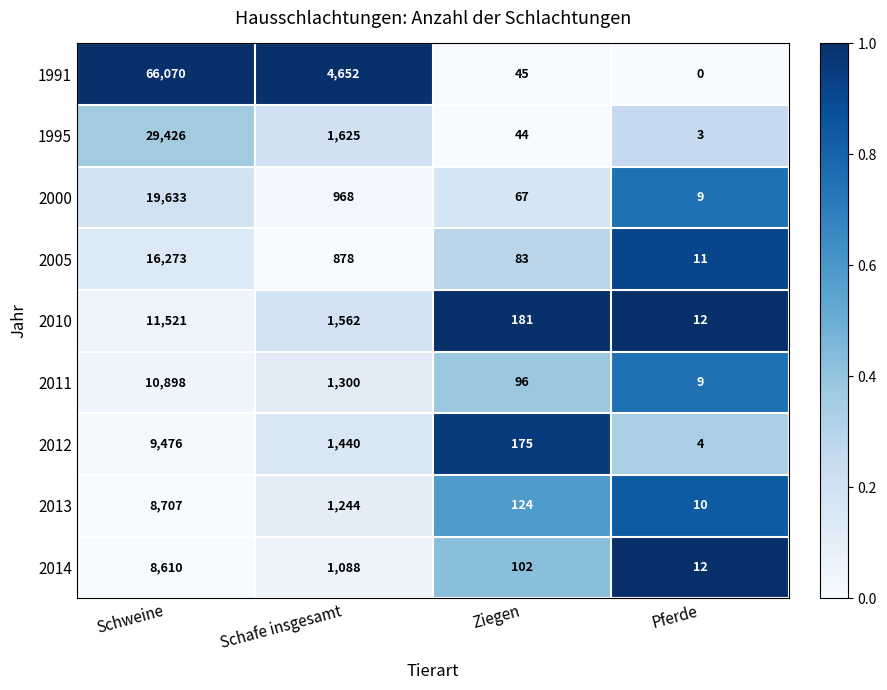

Which series has the widest spread of values?

1991